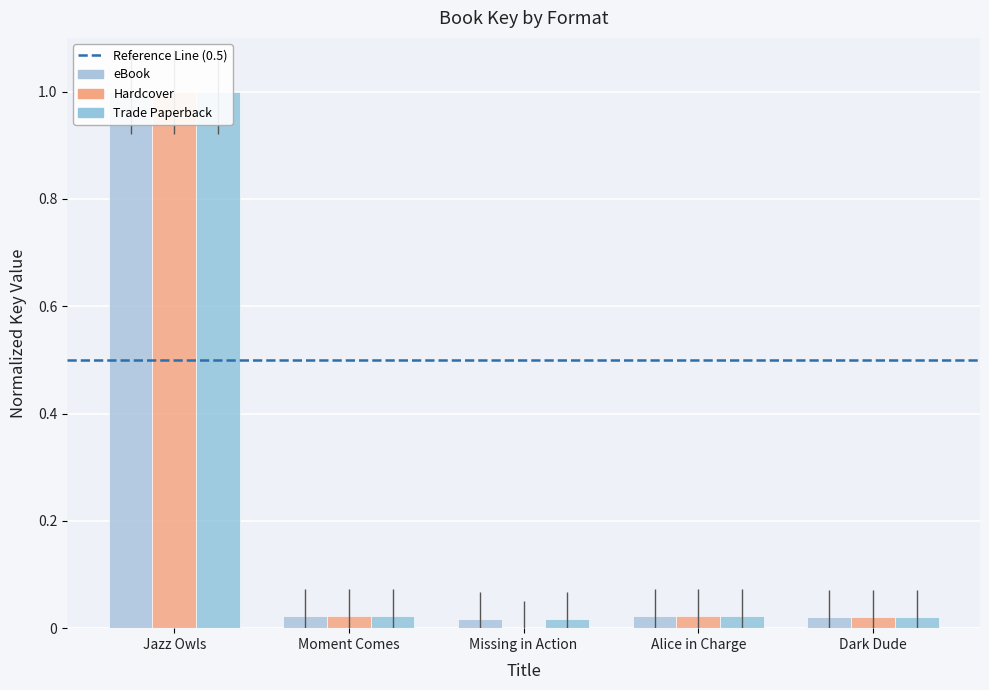

What is the label of the 1st bar from the left?

Jazz Owls